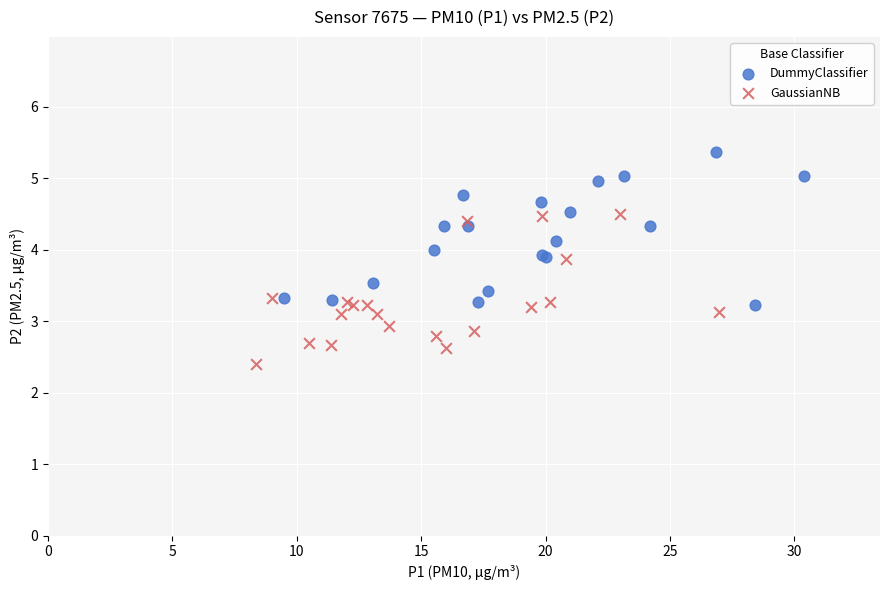

Which series reaches the minimum Y coordinate?

GaussianNB